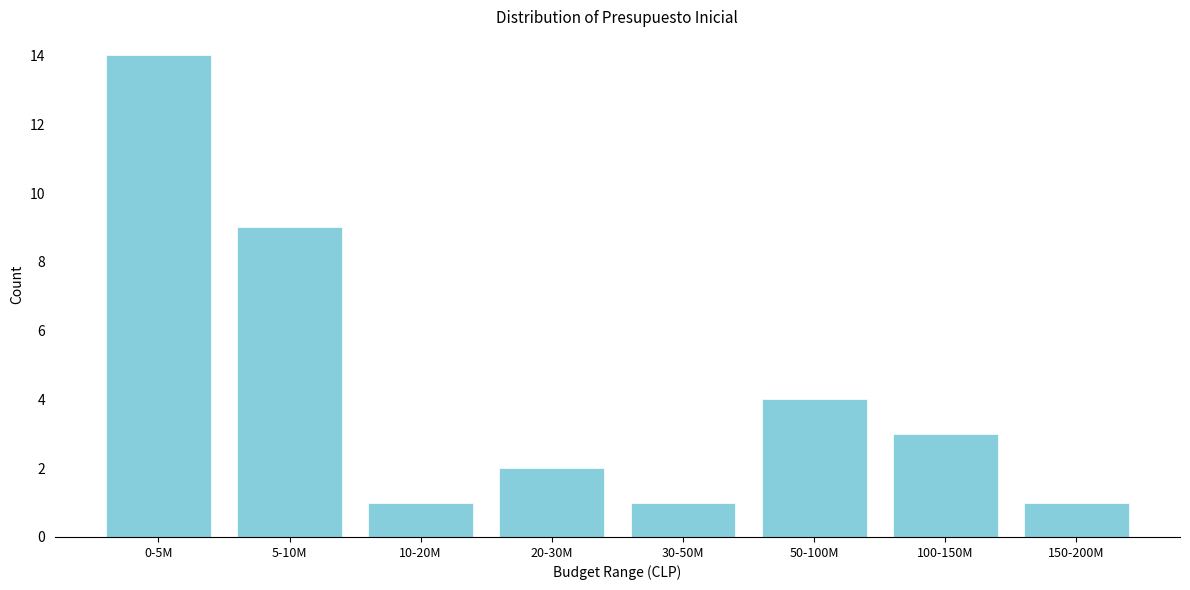

Reading left to right, extract all data points from this chart.

0-5M=14	5-10M=9	10-20M=1	20-30M=2	30-50M=1	50-100M=4	100-150M=3	150-200M=1